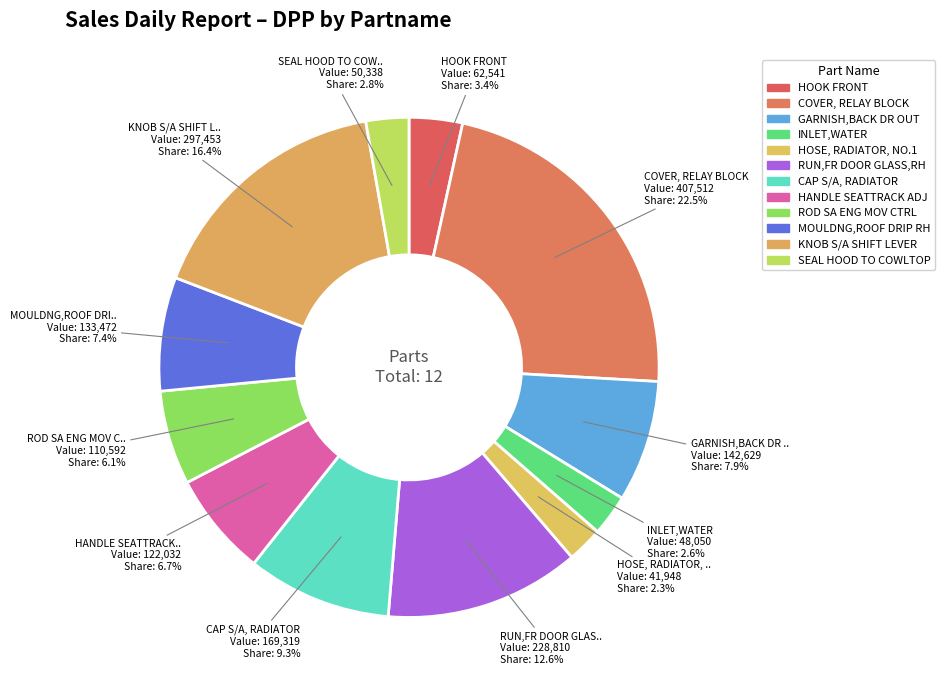

Does any single category account for the majority?

No